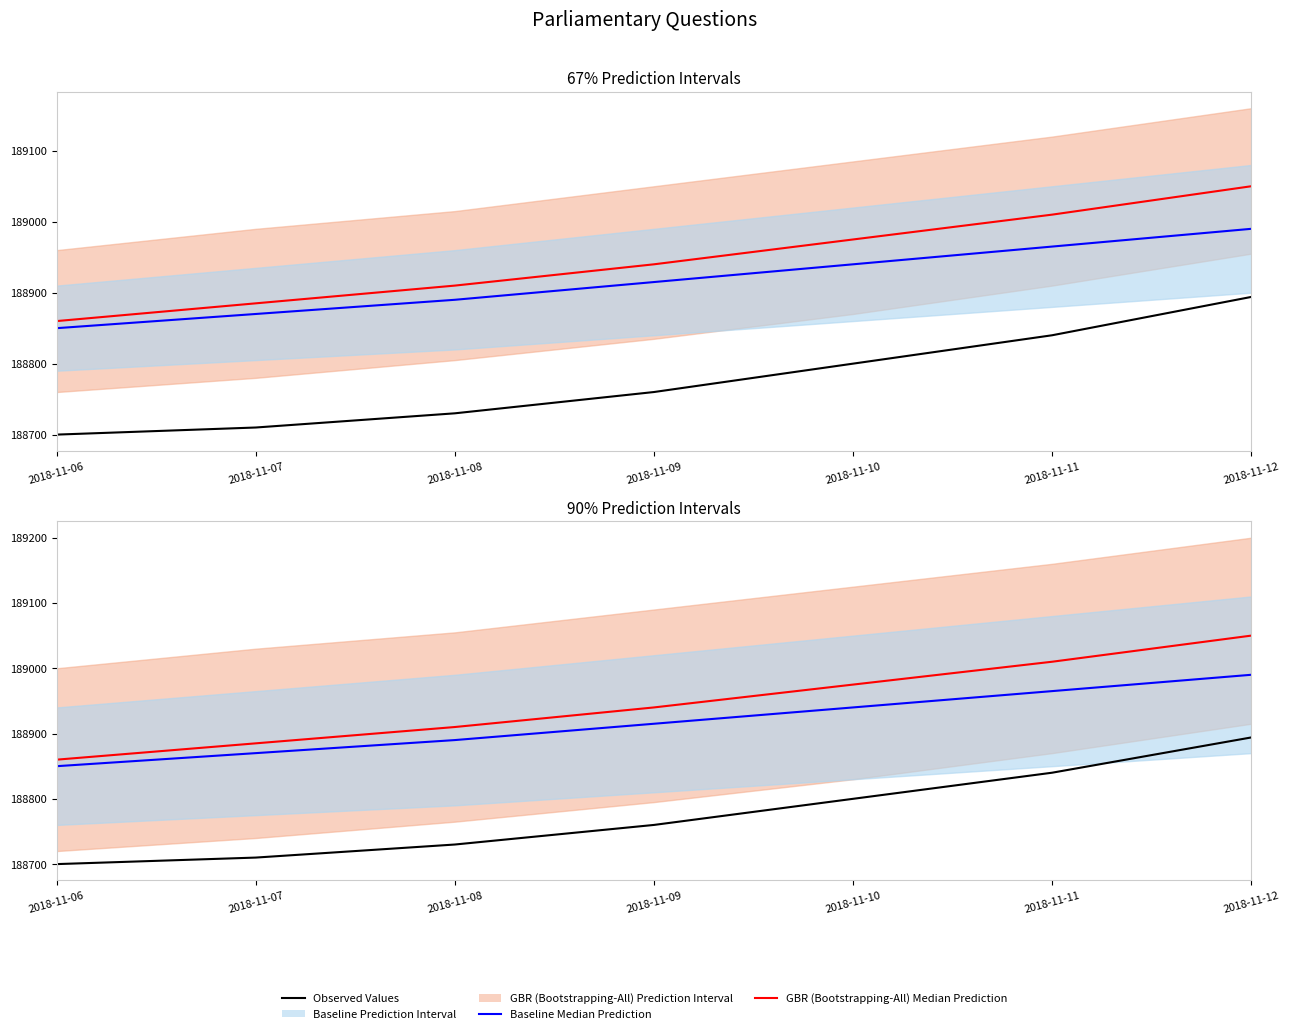

The Baseline Median Prediction series shows 48814 at 2018-11-10. True or false?

False